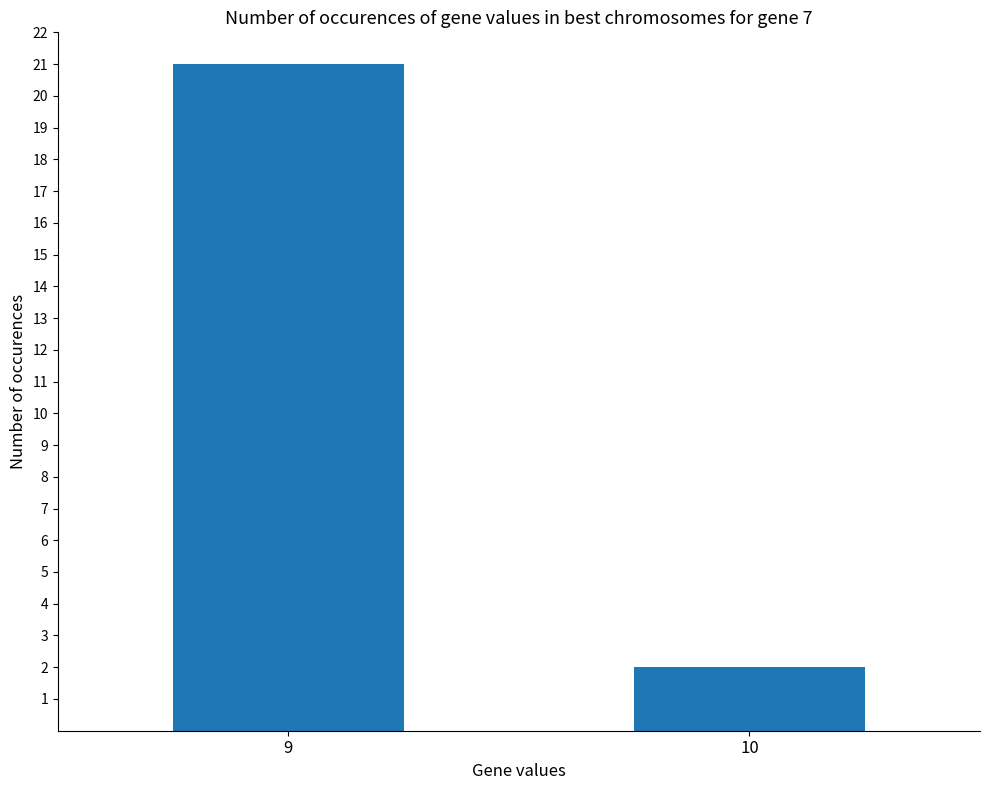

Which has a higher value, 10 or 9?

9